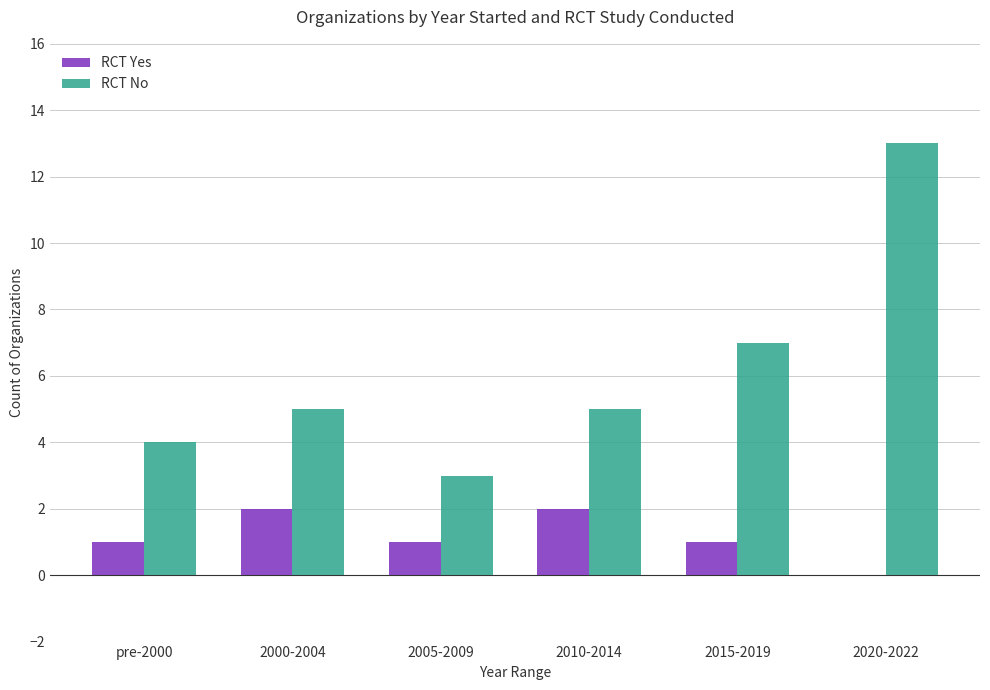

True or false: RCT No has a value of 1 at 2005-2009.

False